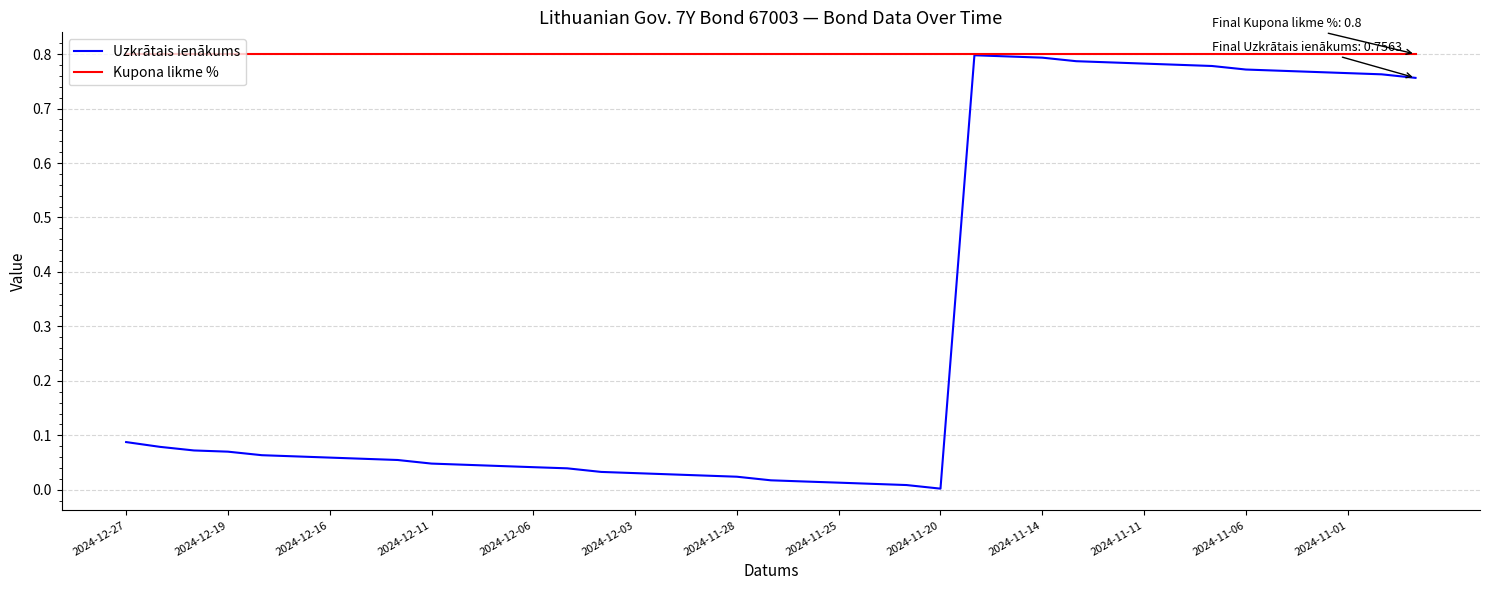

List the series in order of their overall mean, lowest first.

Uzkrātais ienākums, Kupona likme %